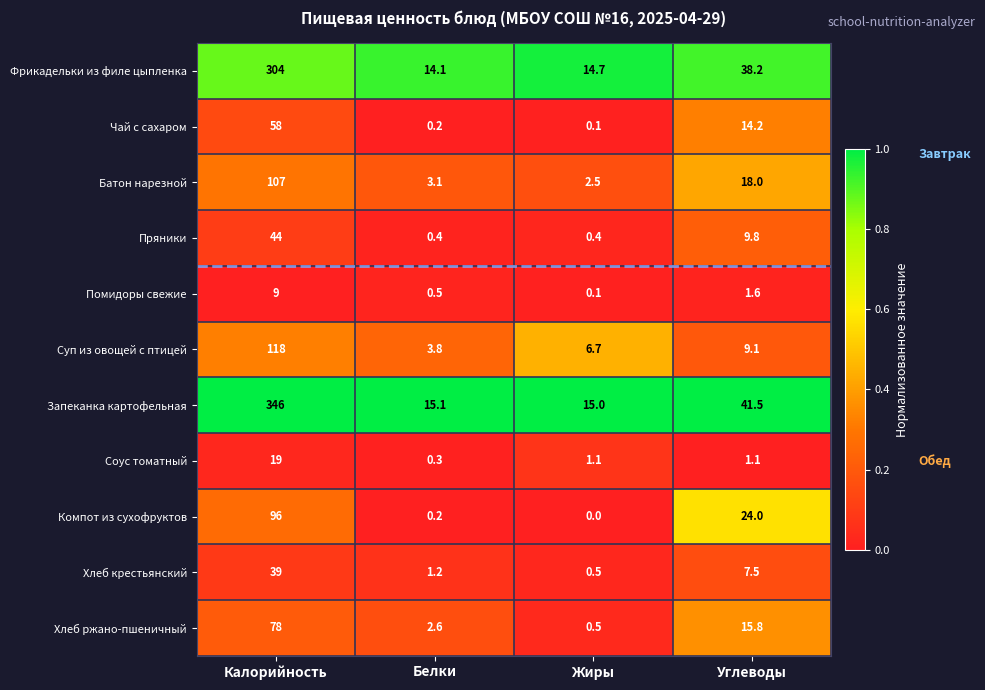

What is the difference between the maximum and minimum values in the Компот из сухофруктов series?

96.0